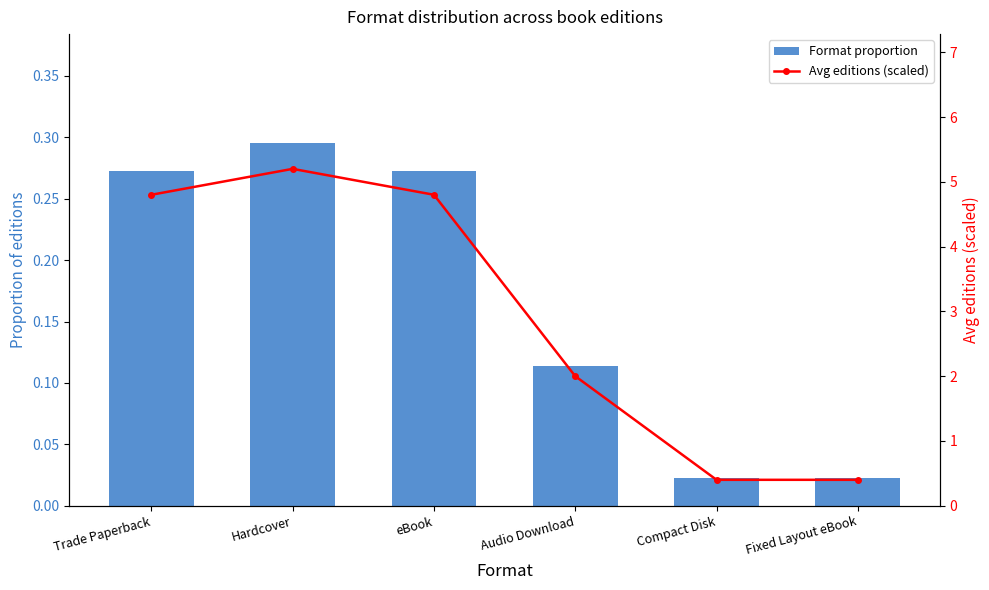

Which series changed the most between Audio Download and Compact Disk?

Avg editions (scaled)